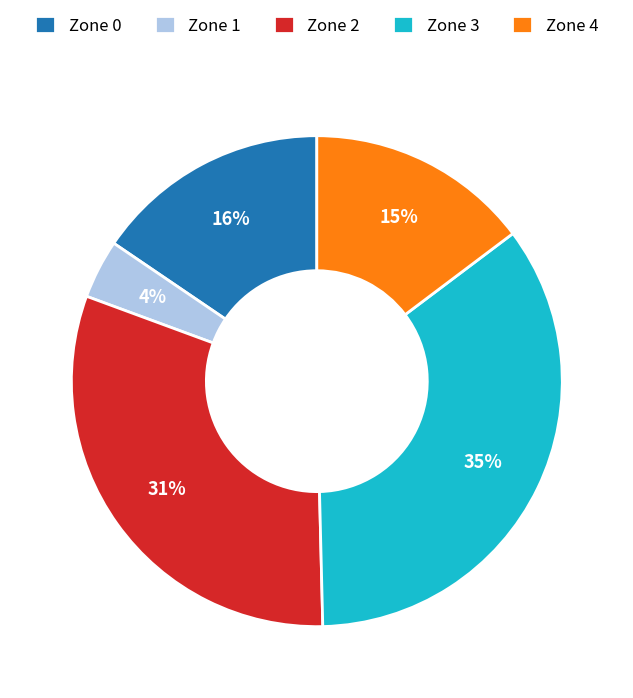

Rank the categories by value from highest to lowest.

Zone 3, Zone 2, Zone 0, Zone 4, Zone 1